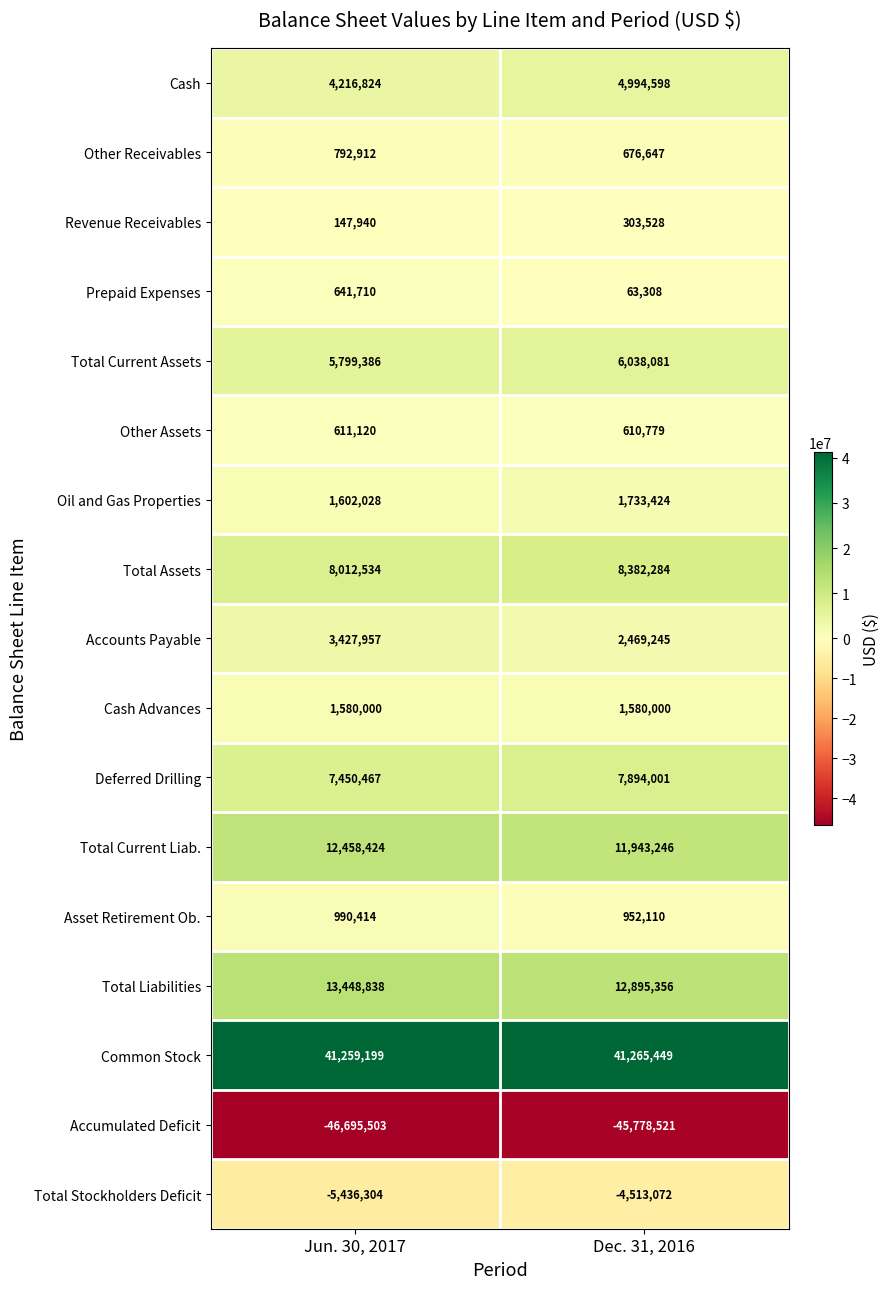

How many distinct data groups are displayed?

17